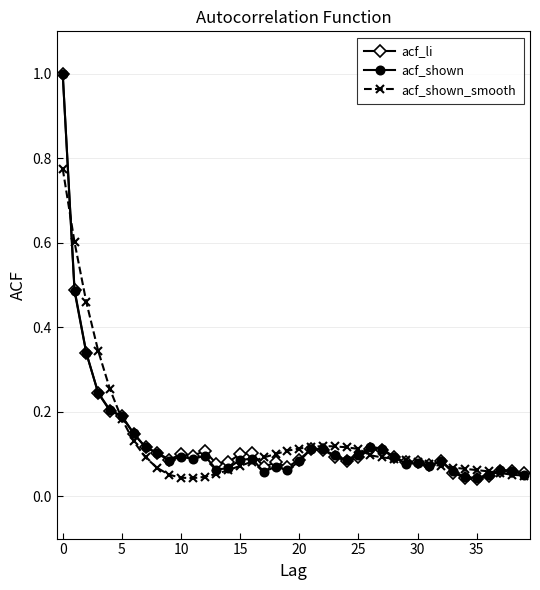

At how many categories does at least one series exceed 0?

40